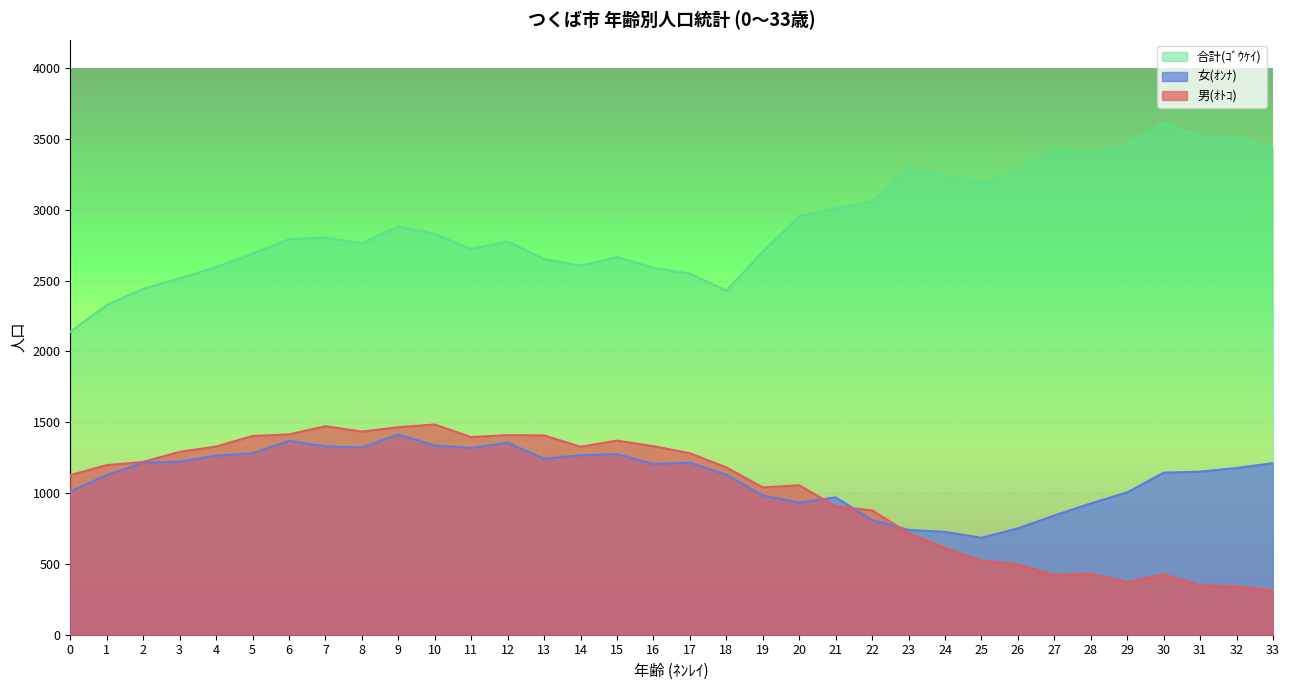

What are all the series names shown in the legend?

合計(ｺﾞｳｹｲ), 女(ｵﾝﾅ), 男(ｵﾄｺ)